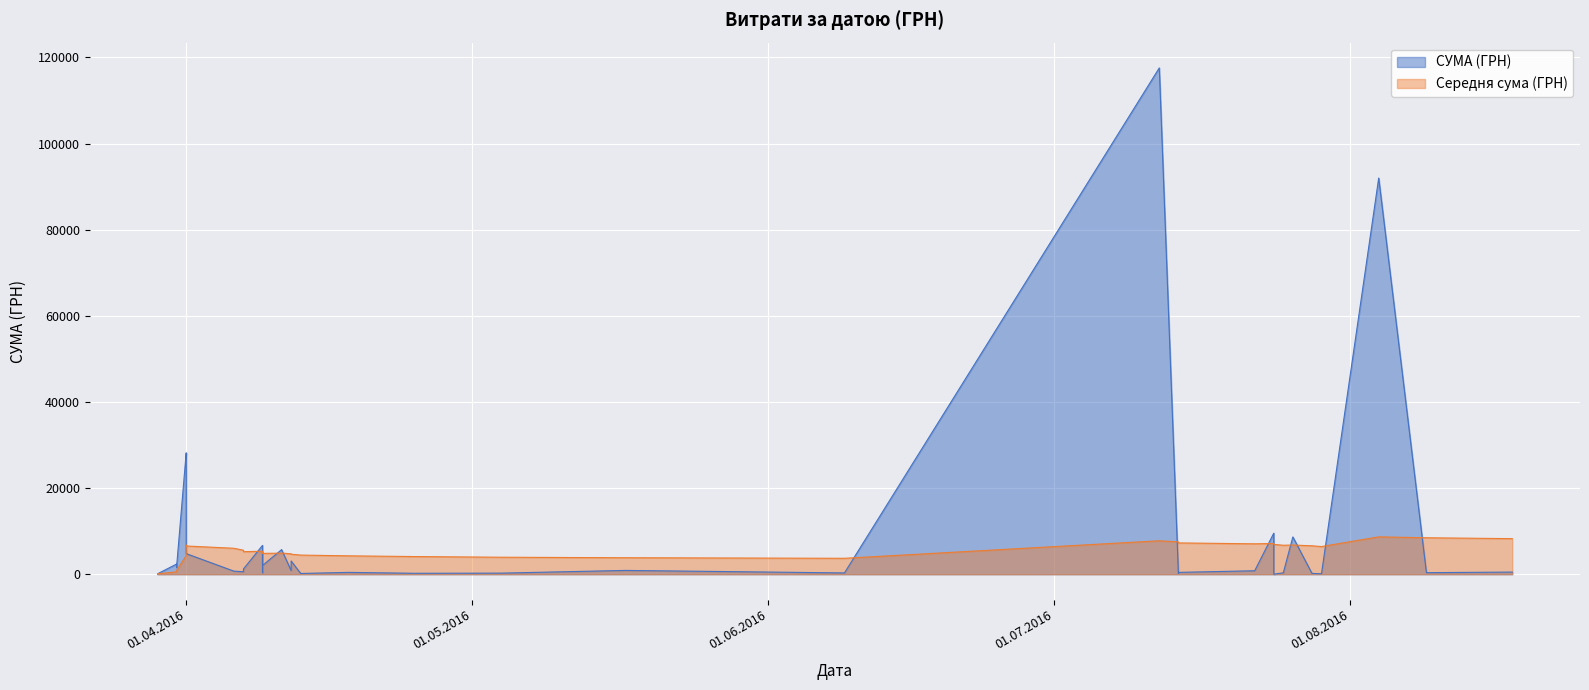

At which category does the chart reach its minimum across all series?

24.07.2016